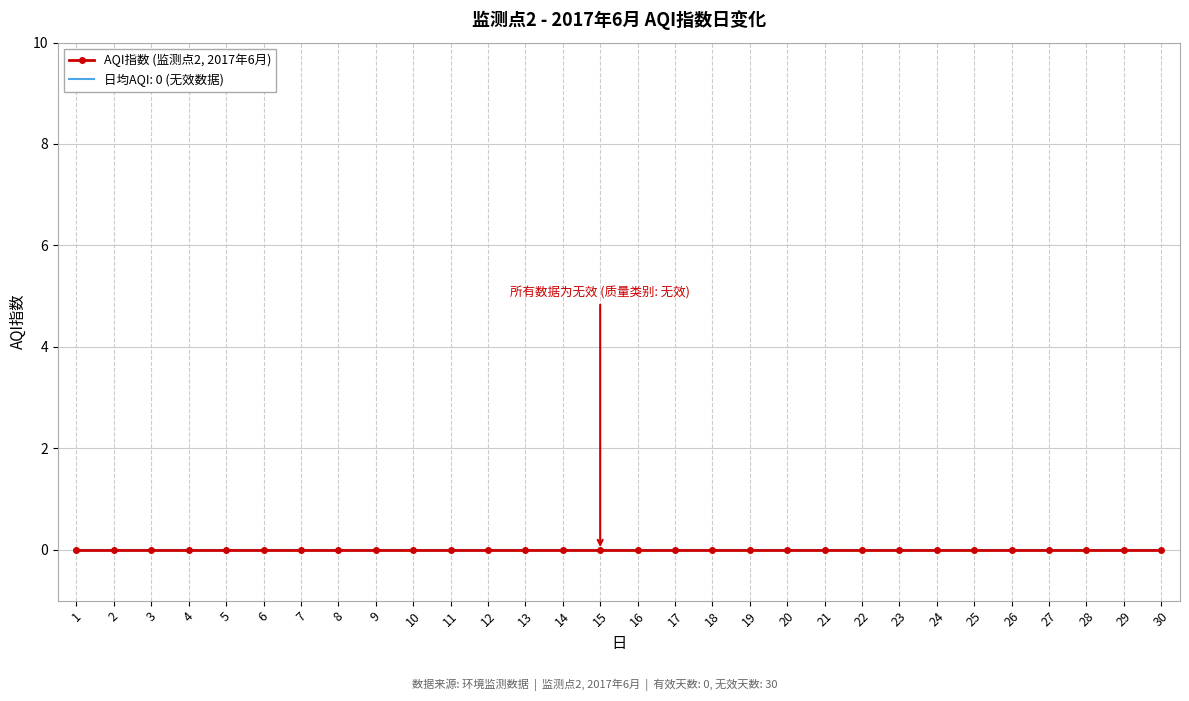

What is the sum of all 日 values?

465